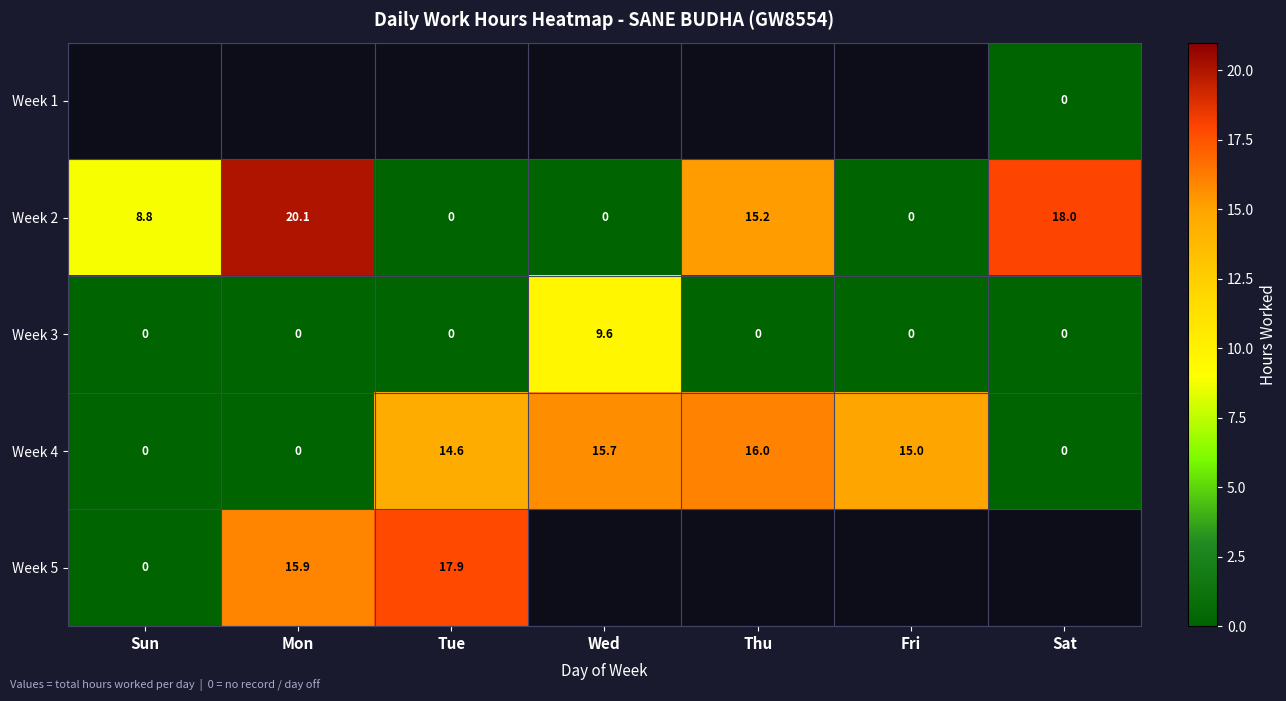

How many values in the Week 4 series are below 14?

3